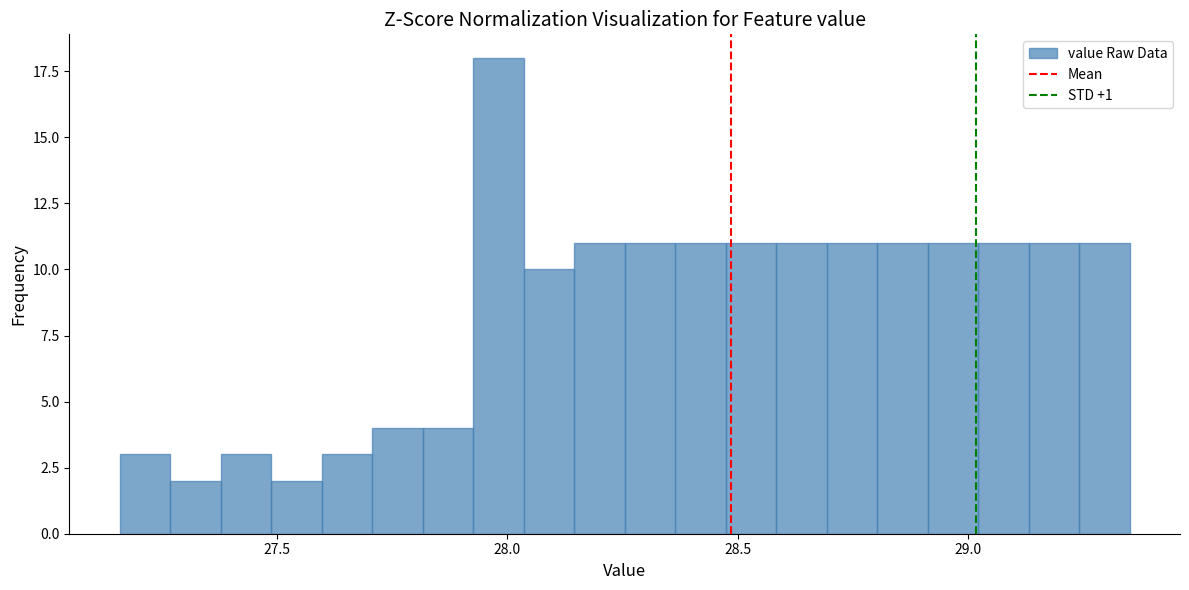

Around what value on the x-axis is the tallest bar? Give the approximate position of its centre, as read against the axis.

28.00